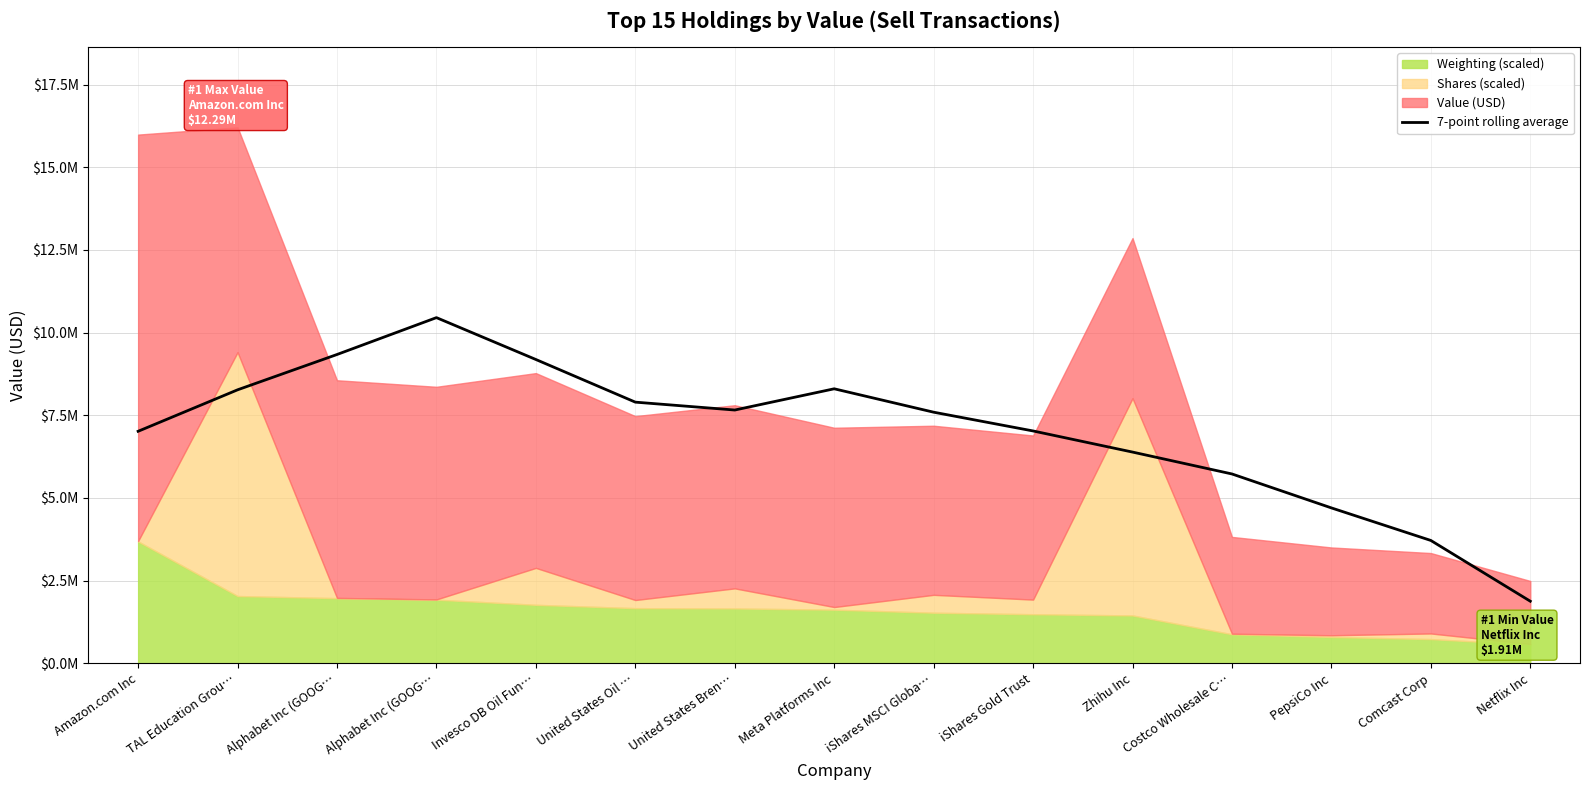

The chart shows a value of 10452300.2 at Alphabet Inc (GOOG…. True or false?

True